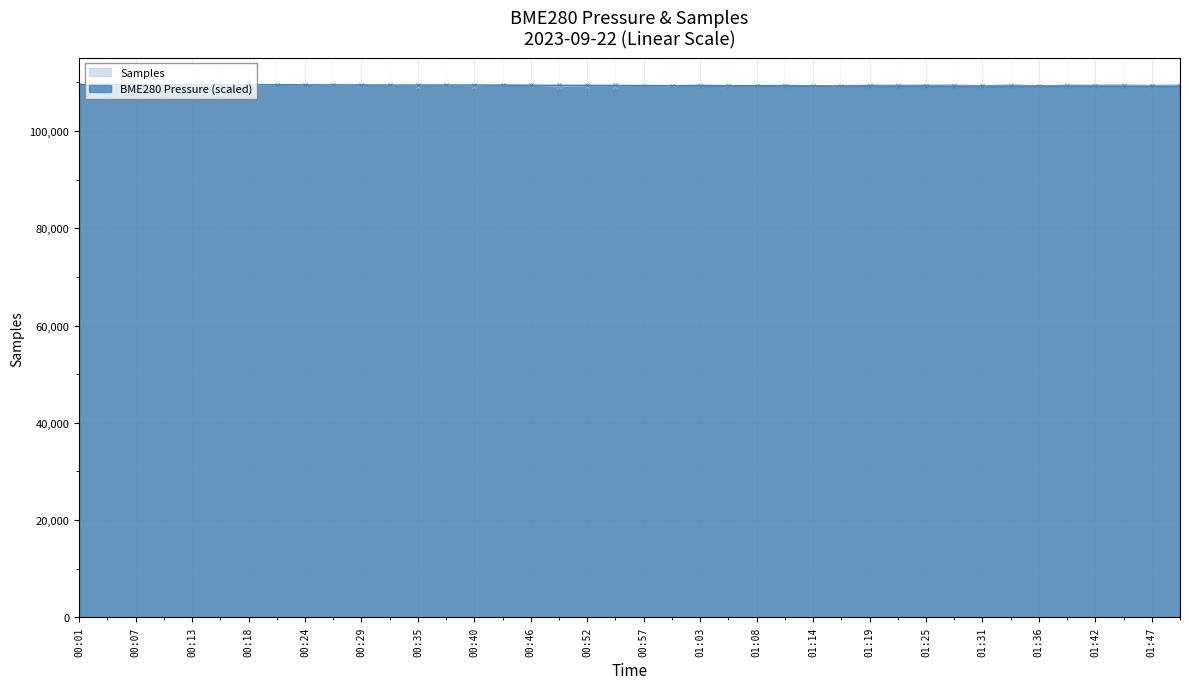

List the series in order of their peak value, lowest first.

BME280_pressure, Samples